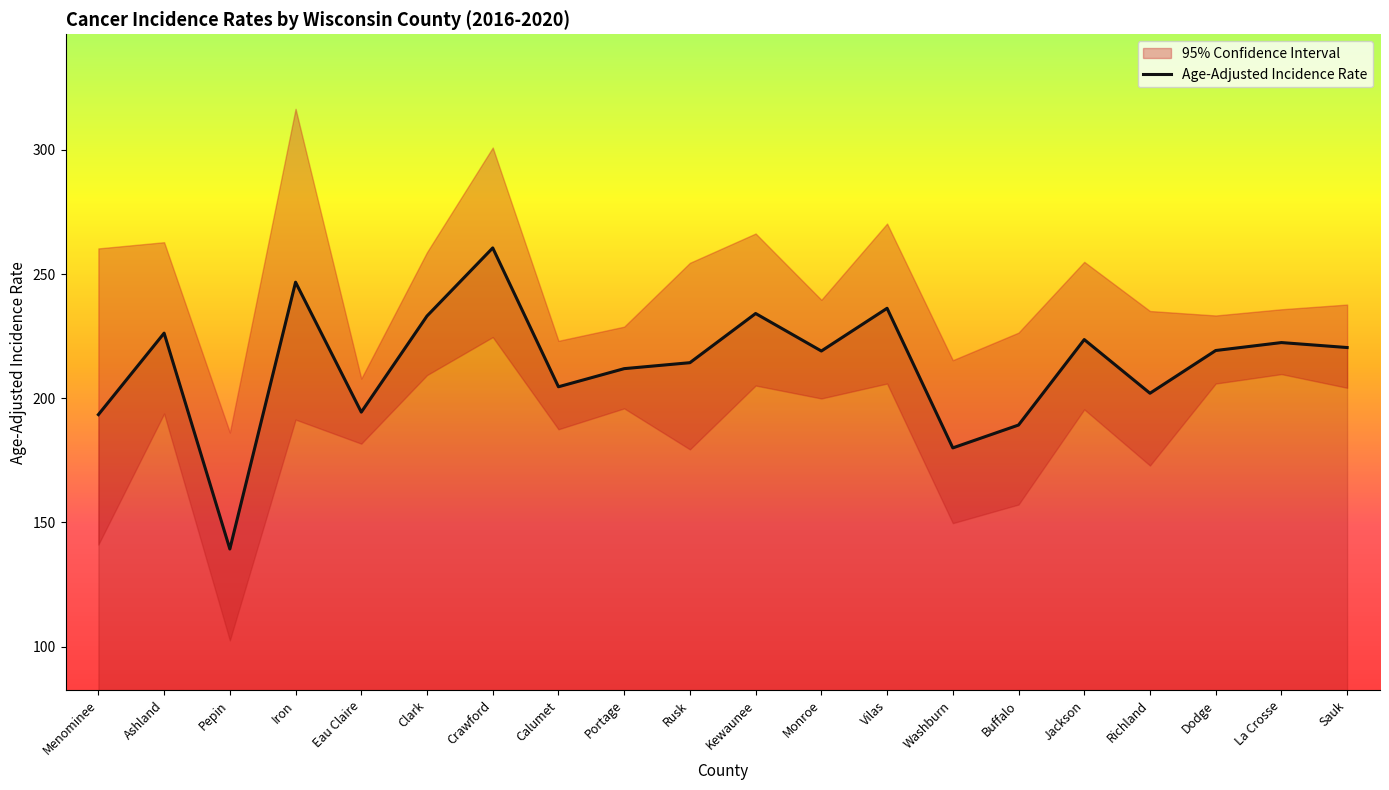

Reading right to left, extract all data points from this chart.

Sauk=220.4	La Crosse=222.4	Dodge=219.2	Richland=202.0	Jackson=223.6	Buffalo=189.2	Washburn=180.0	Vilas=236.2	Monroe=219.0	Kewaunee=234.1	Rusk=214.3	Portage=211.9	Calumet=204.6	Crawford=260.5	Clark=233.1	Eau Claire=194.4	Iron=246.7	Pepin=139.3	Ashland=226.2	Menominee=193.4